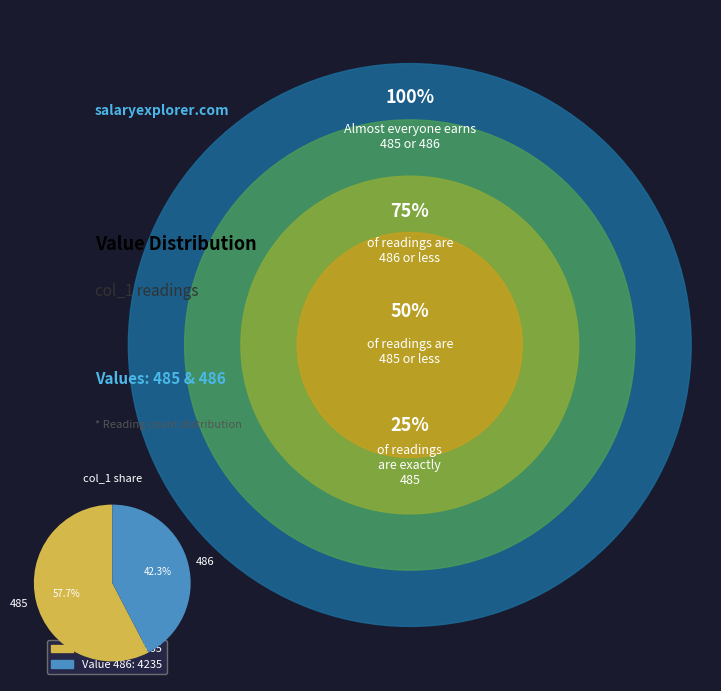

Is there a majority slice in this chart?

Yes